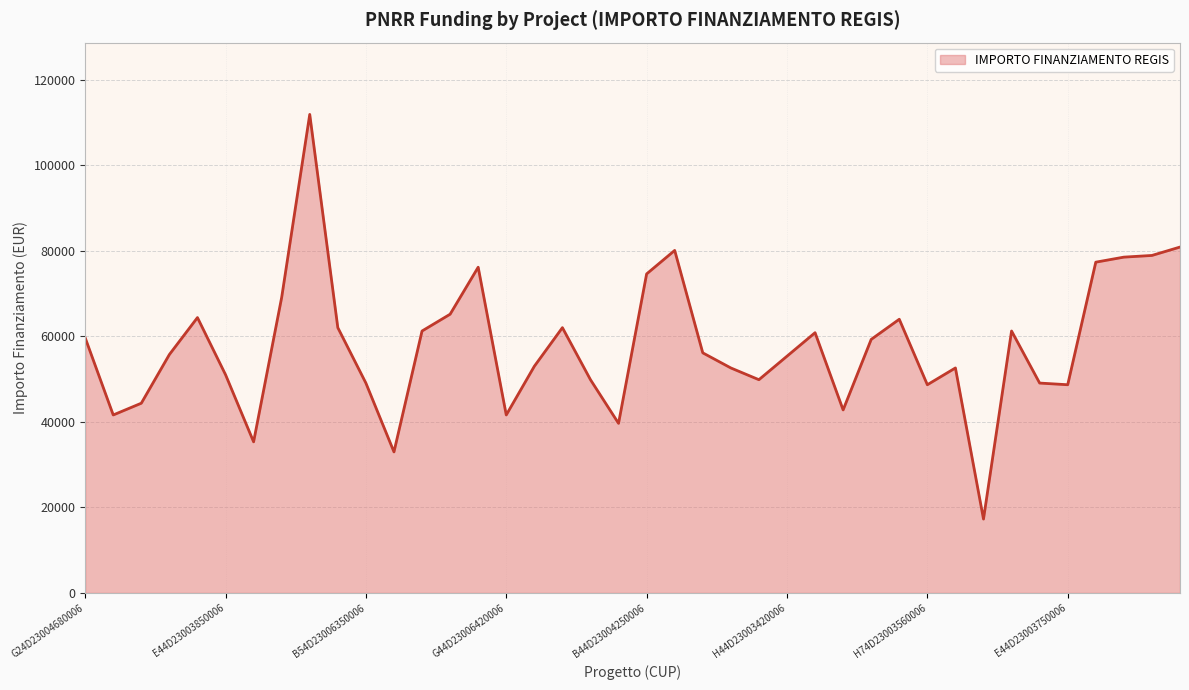

What is the difference between the second highest and second lowest values?

47922.1